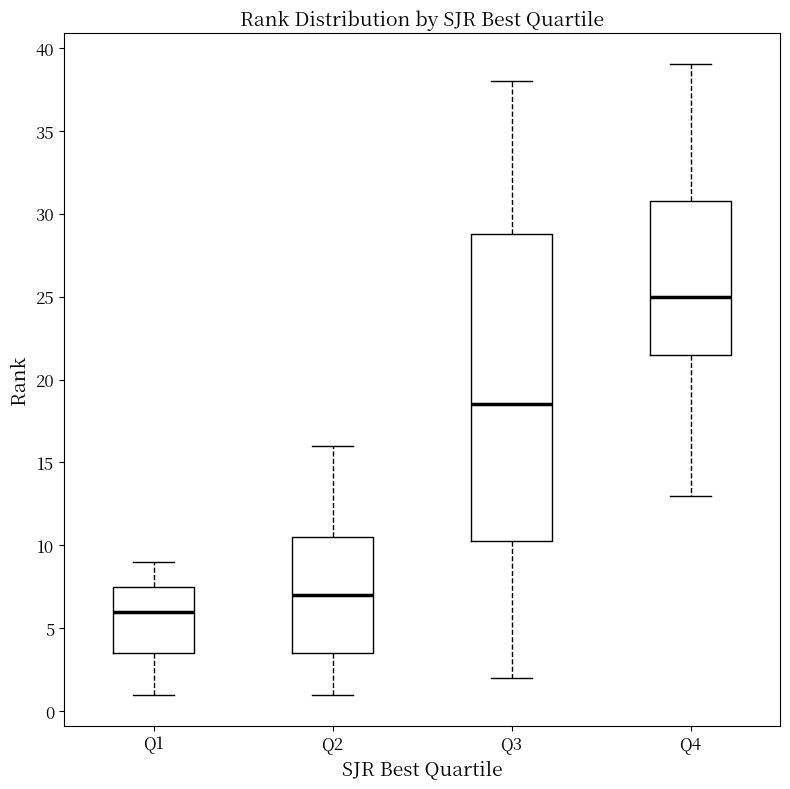

Which box has the highest median line?

Q4